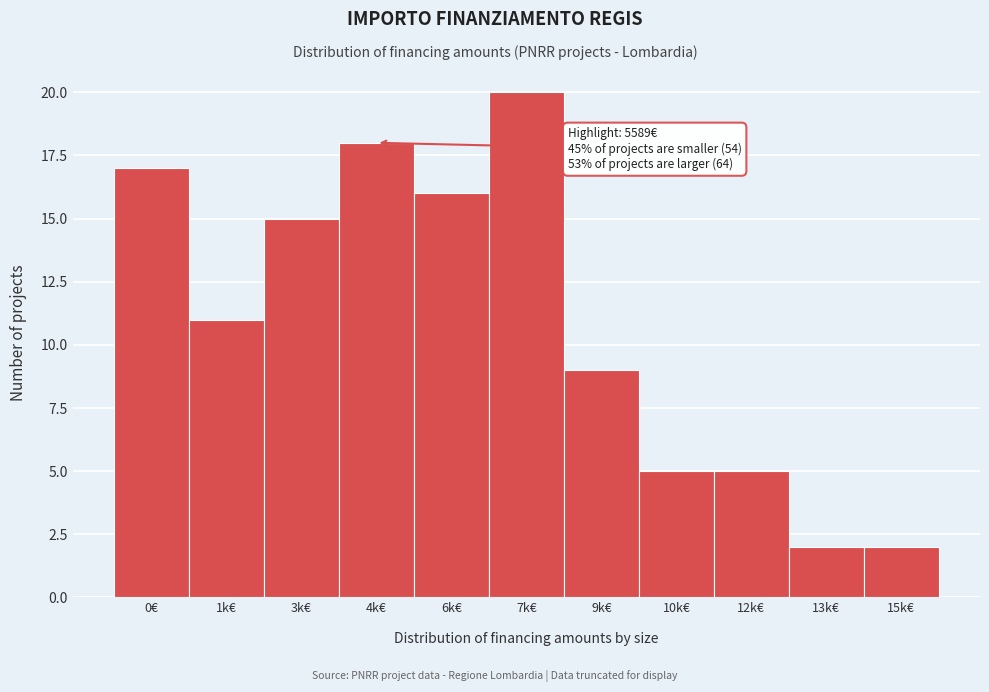

Reading left to right, transcribe all the data shown in this chart.

0€=17	1k€=11	3k€=15	4k€=18	6k€=16	7k€=20	9k€=9	10k€=5	12k€=5	13k€=2	15k€=2